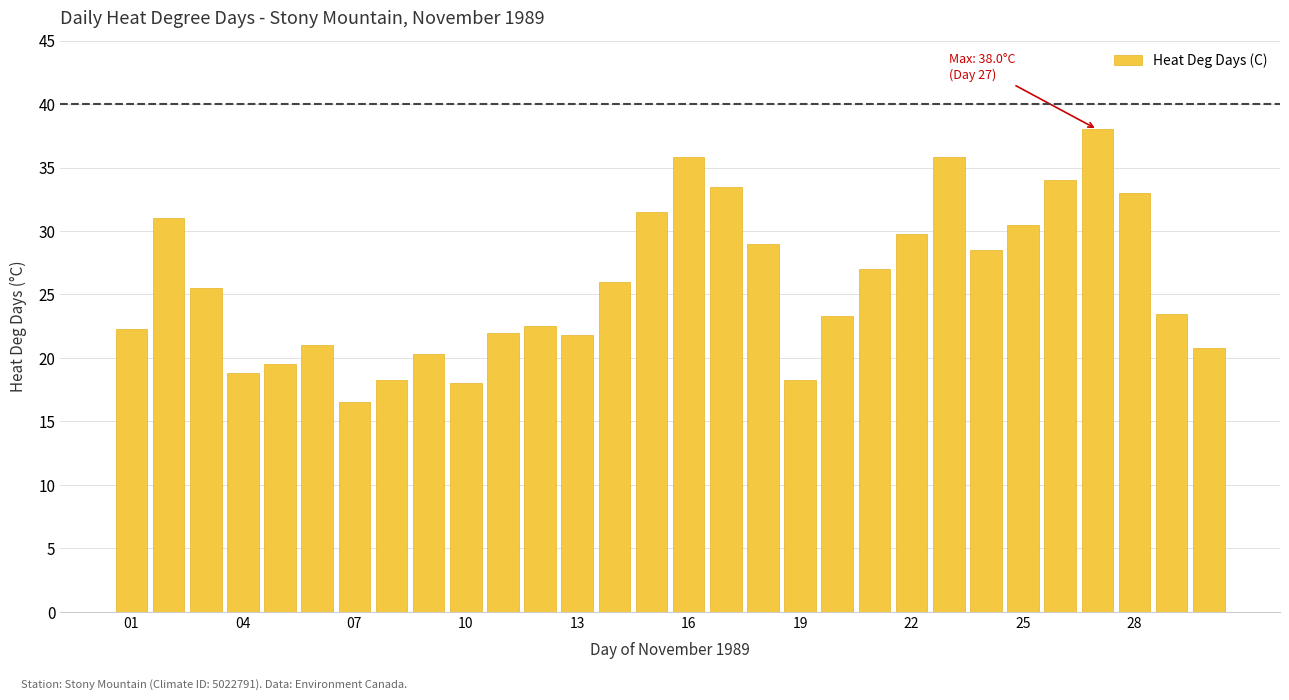

What is the average value?

25.9